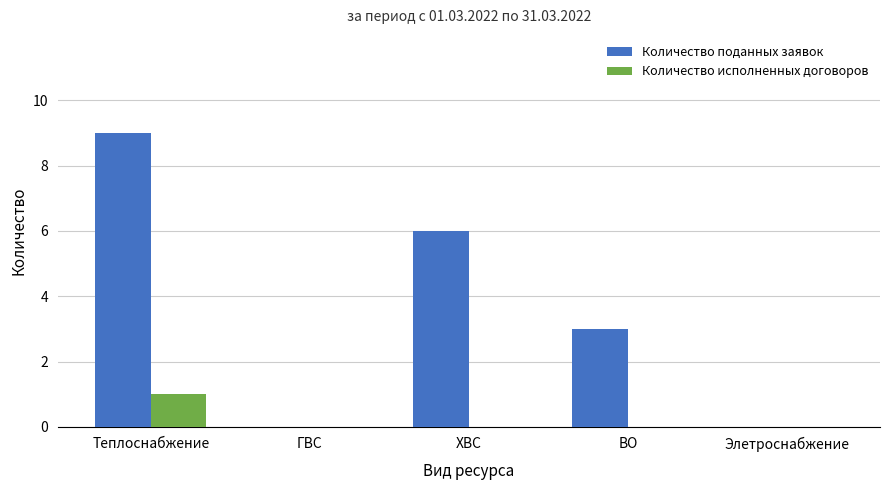

Reading right to left, what are all the values shown in this chart?

Количество поданных заявок: 0	3	6	0	9
Количество исполненных договоров: 0	0	0	0	1